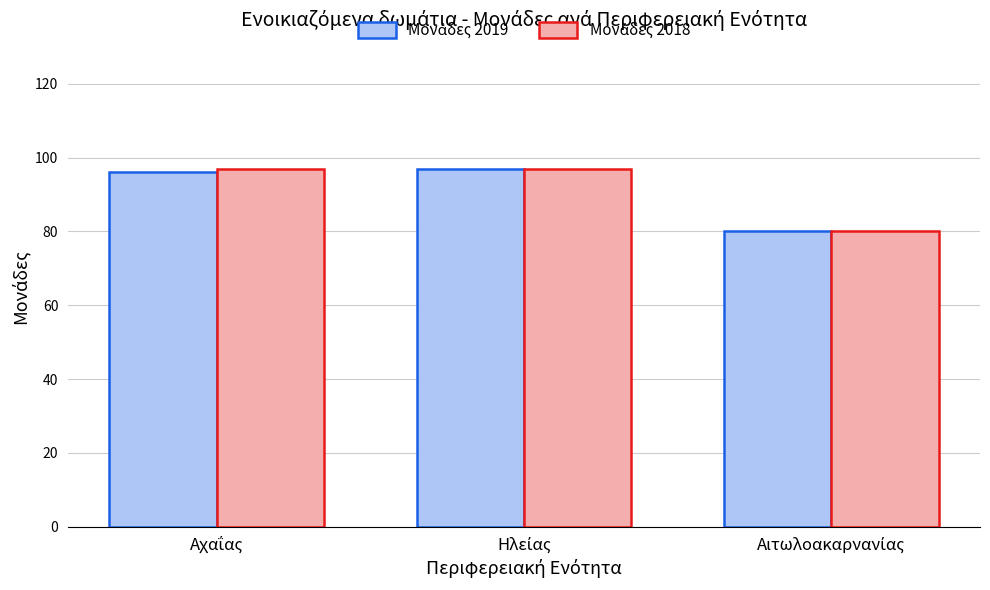

What is the maximum value shown in the chart?

97